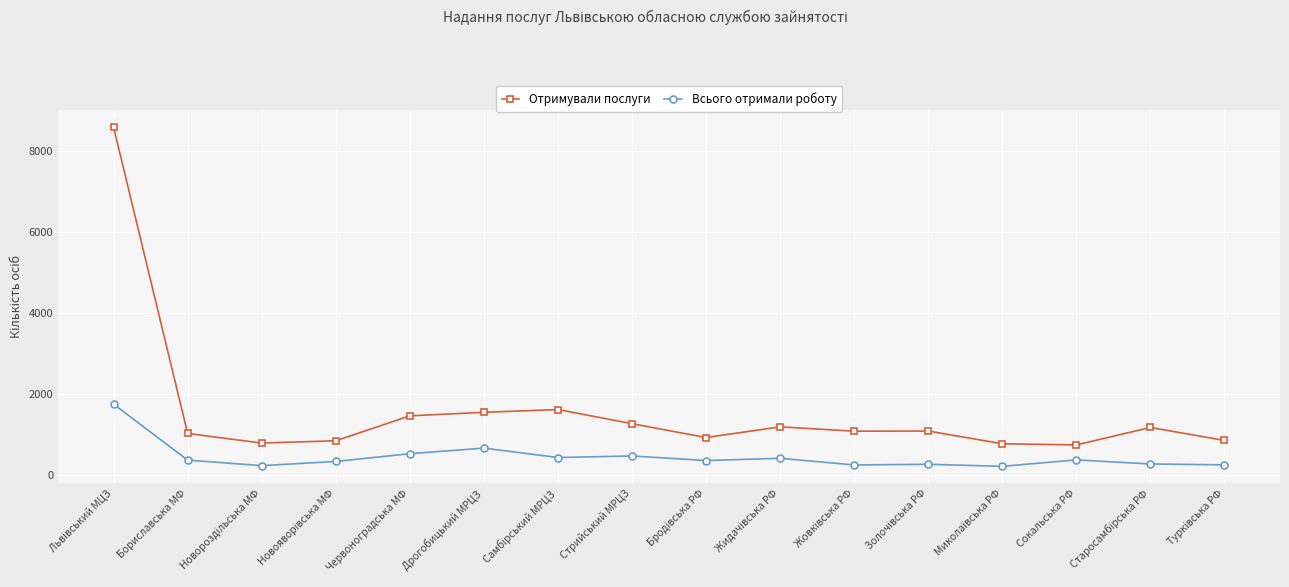

What is the lowest value of the Всього отримали роботу series?

220